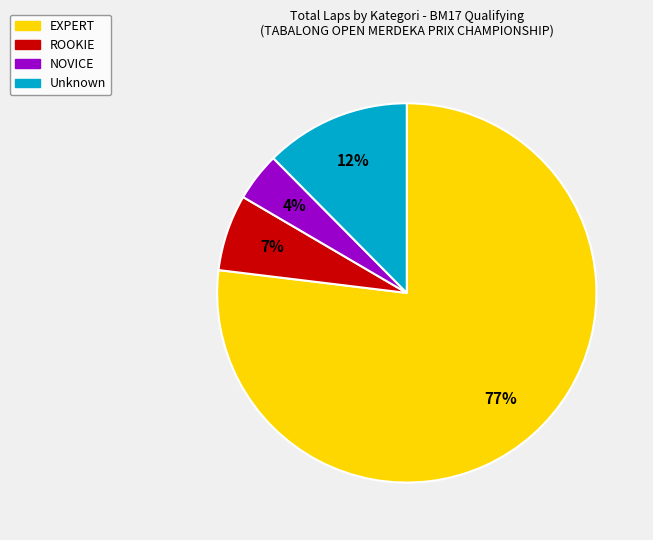

How many slices are in this pie chart?

4